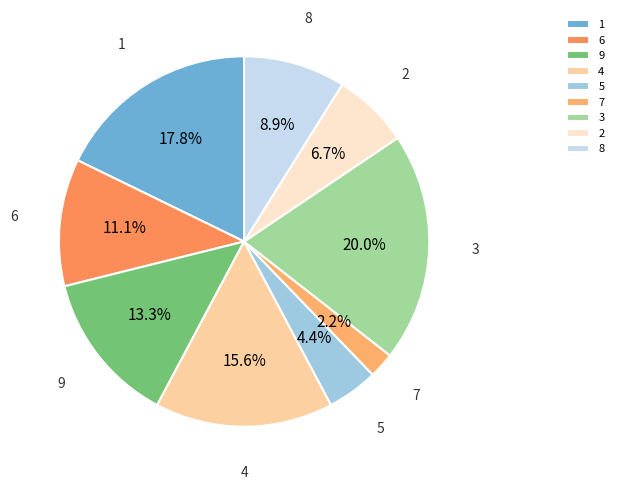

Which category has the smallest portion of the pie?

7